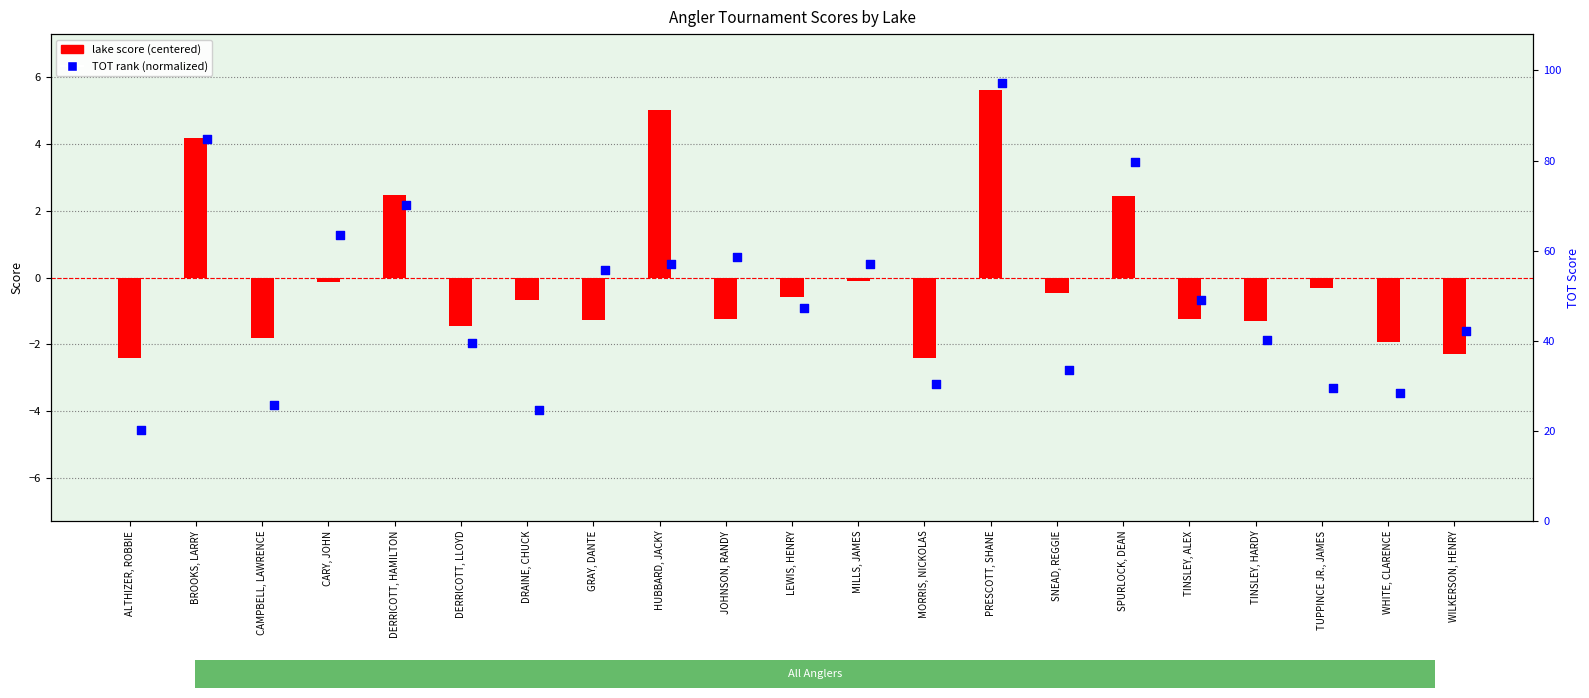

Which series has the largest Y range (max minus min)?

TOT rank (normalized)